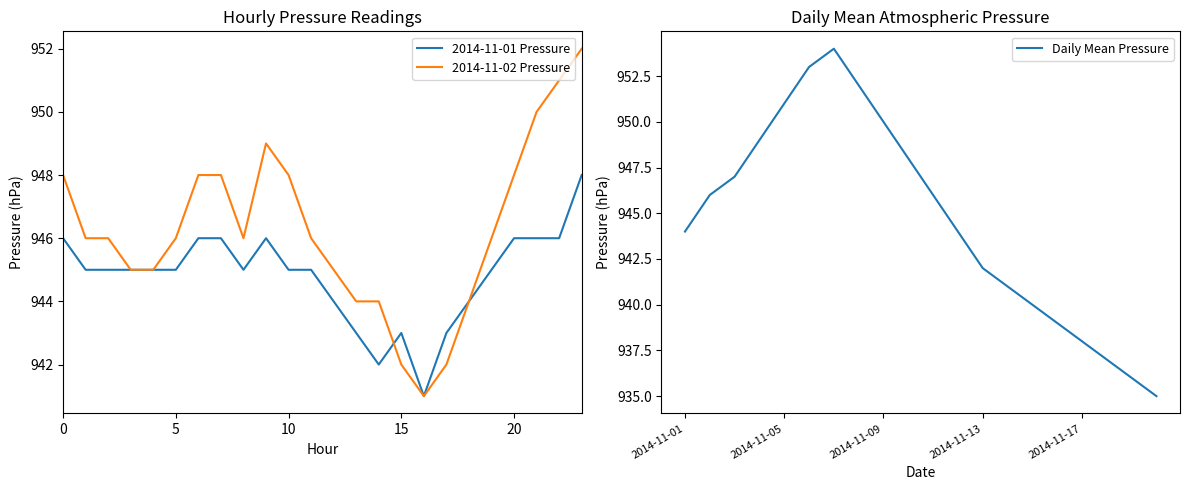

What is the lowest value of the 2014-11-01 Pressure series?

941